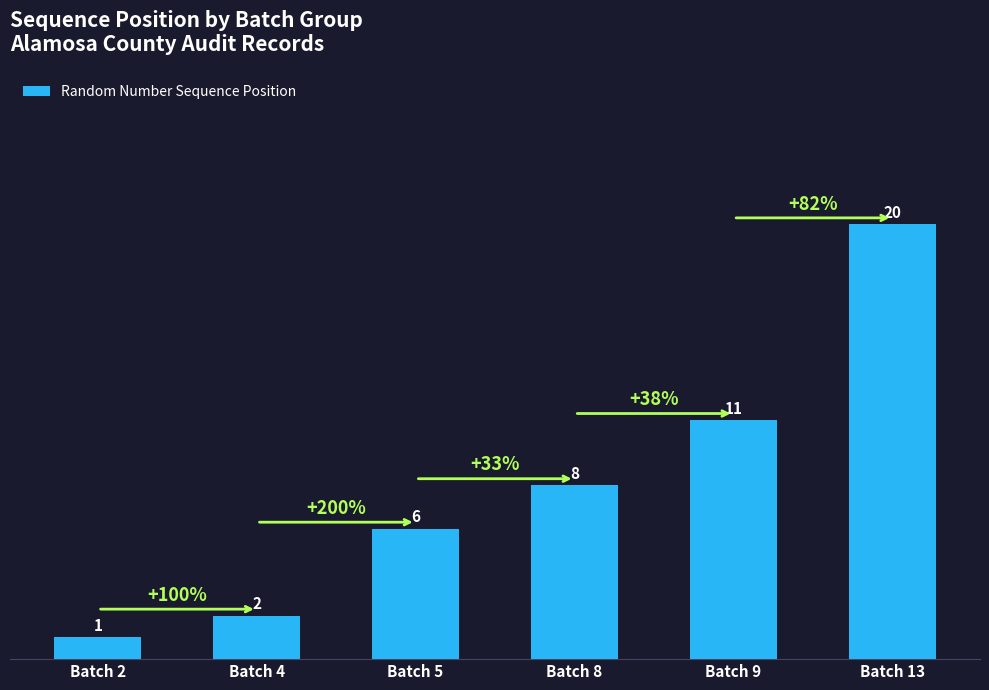

Rank the categories by value from lowest to highest.

Batch 2, Batch 4, Batch 5, Batch 8, Batch 9, Batch 13